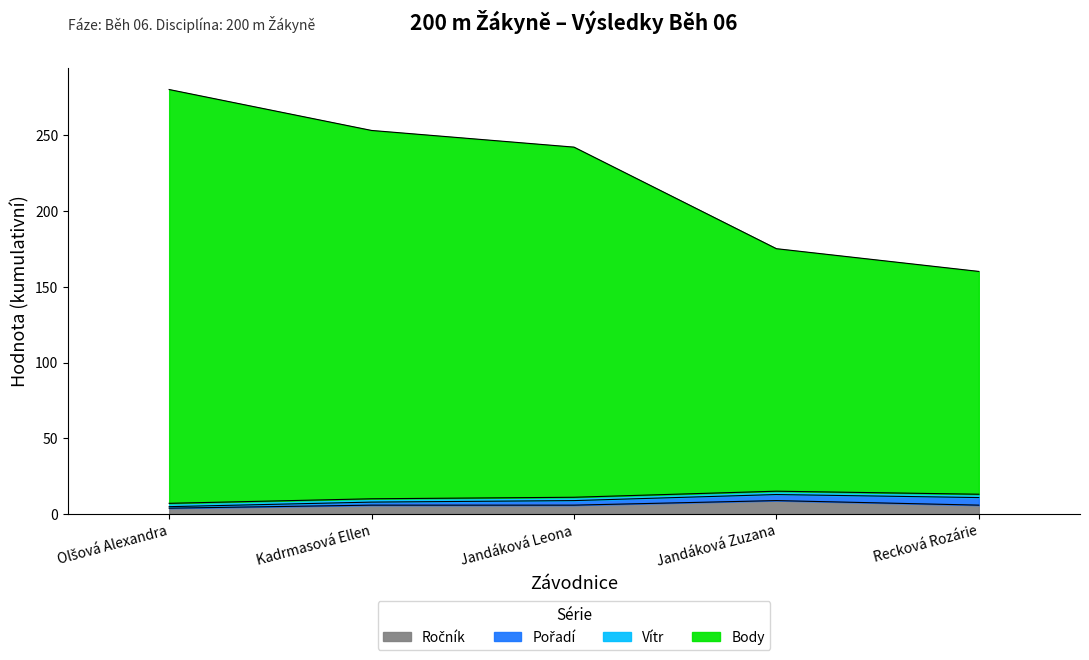

Does the chart display data point markers on the line(s)?

No